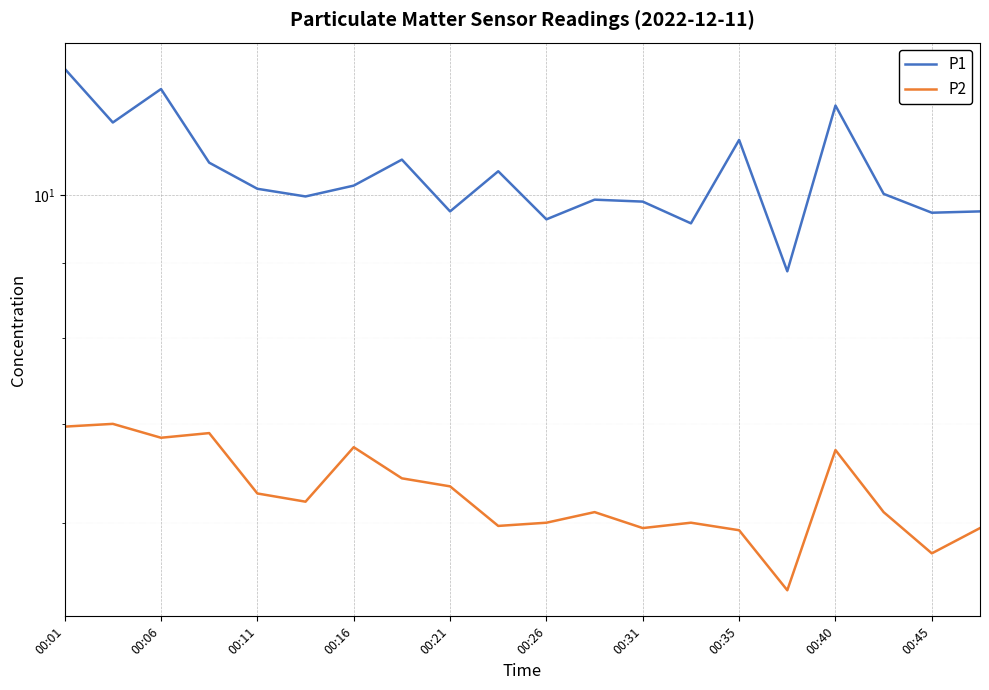

In P1, how many points are lower than both neighbors (excluding endpoints)?

7